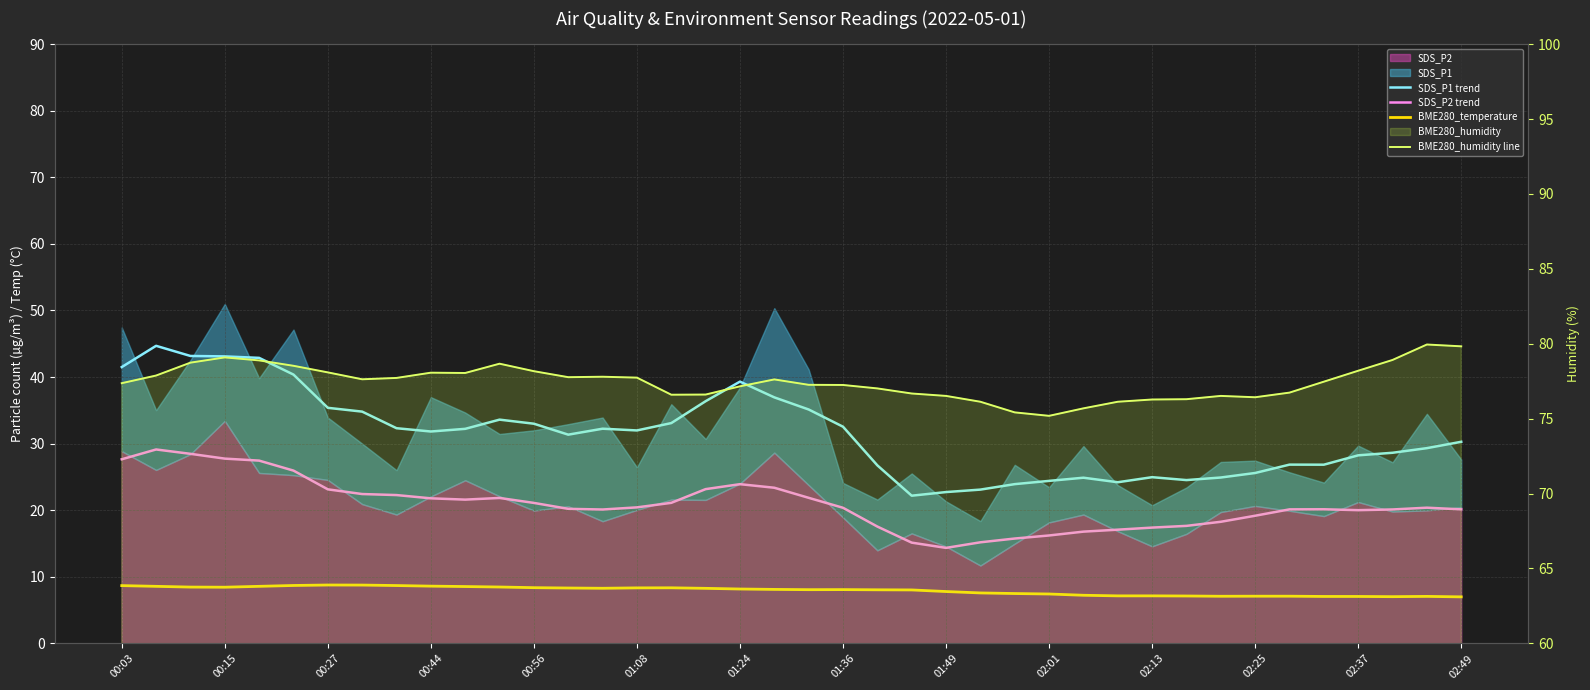

Where does the SDS_P1 trend series first go above 31?

00:03